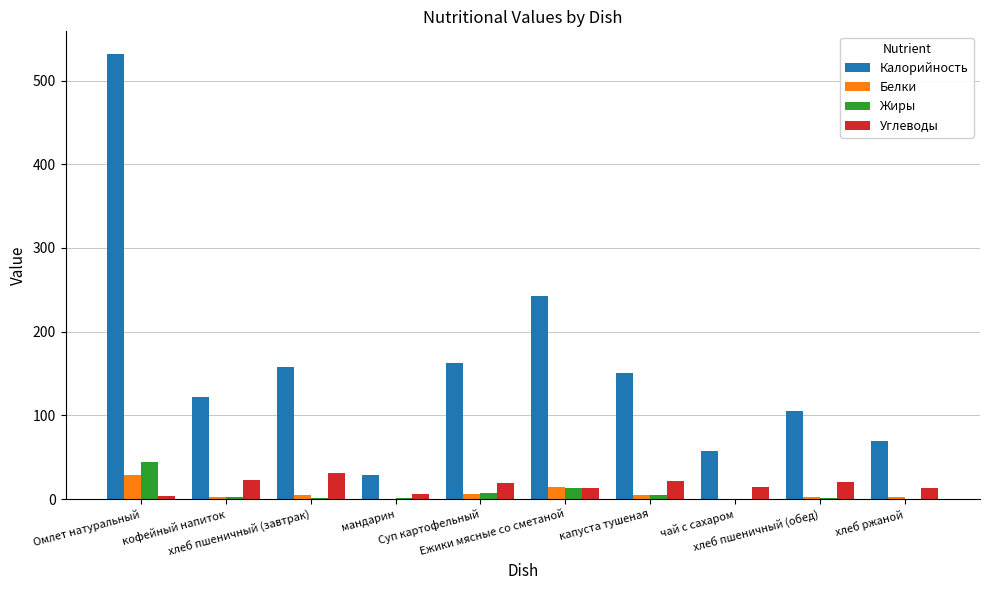

What is the maximum value for Калорийность?

532.2